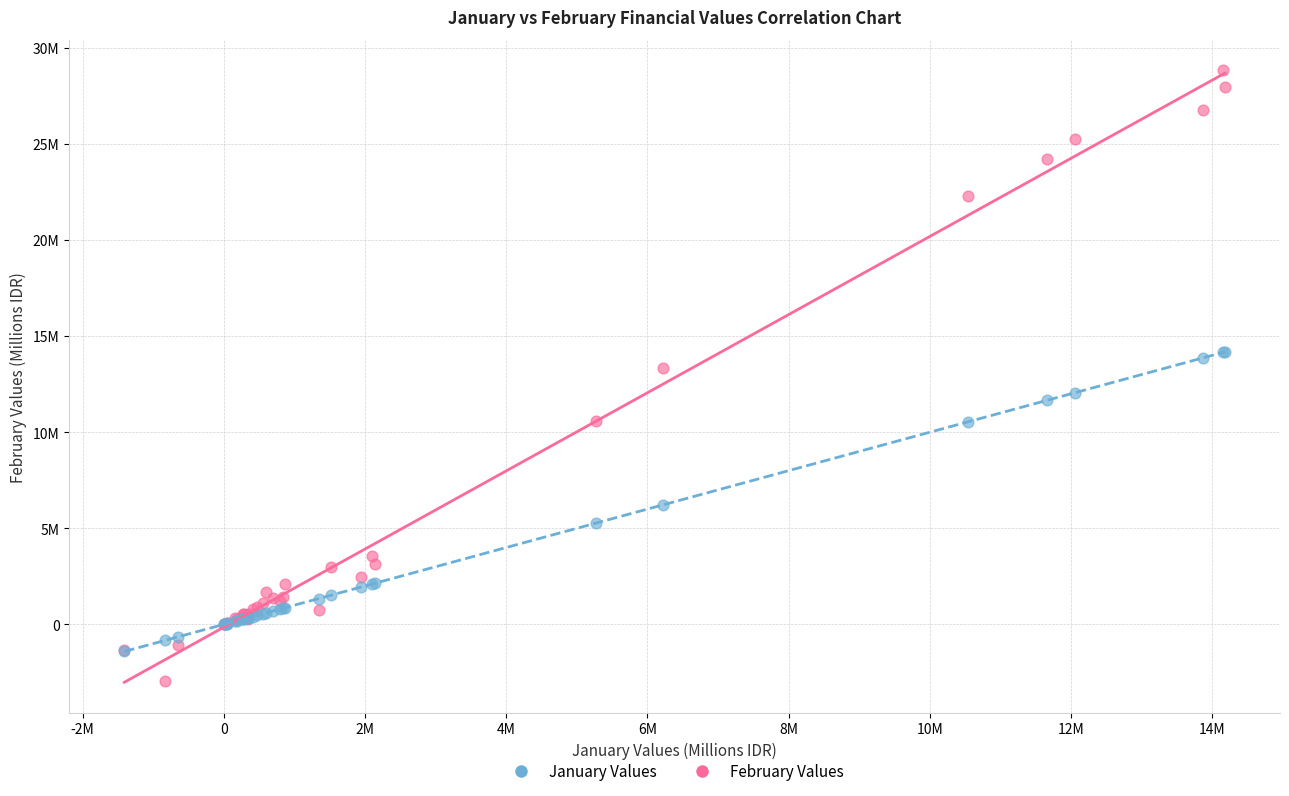

Which series reaches the minimum Y coordinate?

February Values